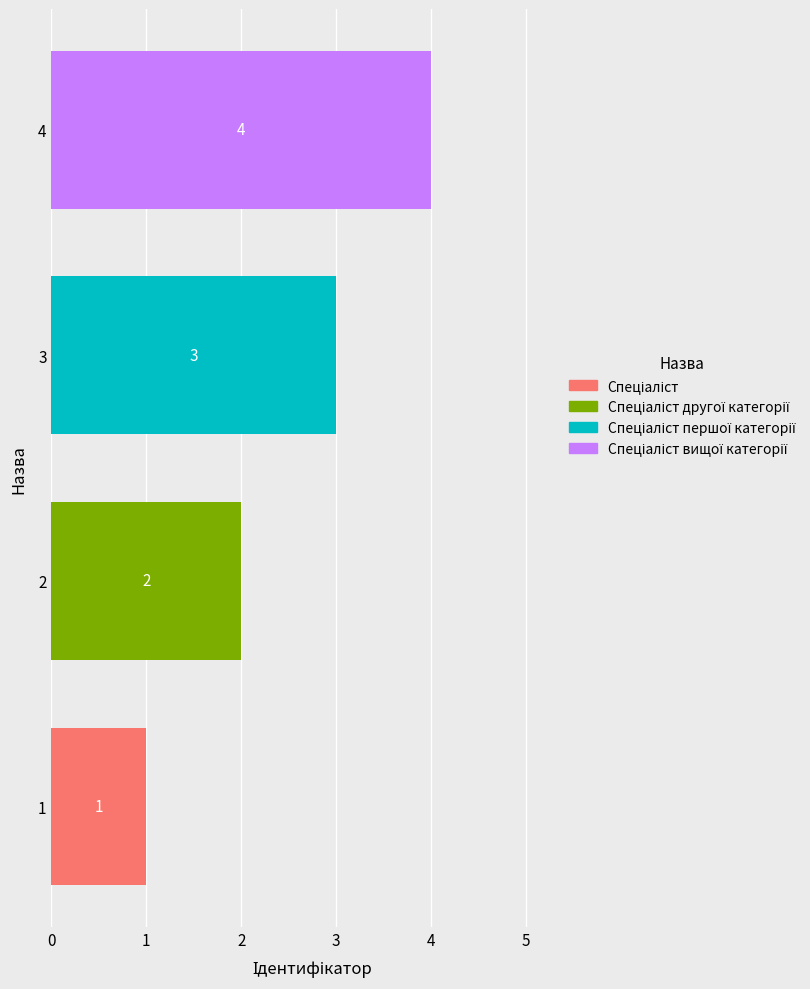

Where is the data nearest to the value 2?

2